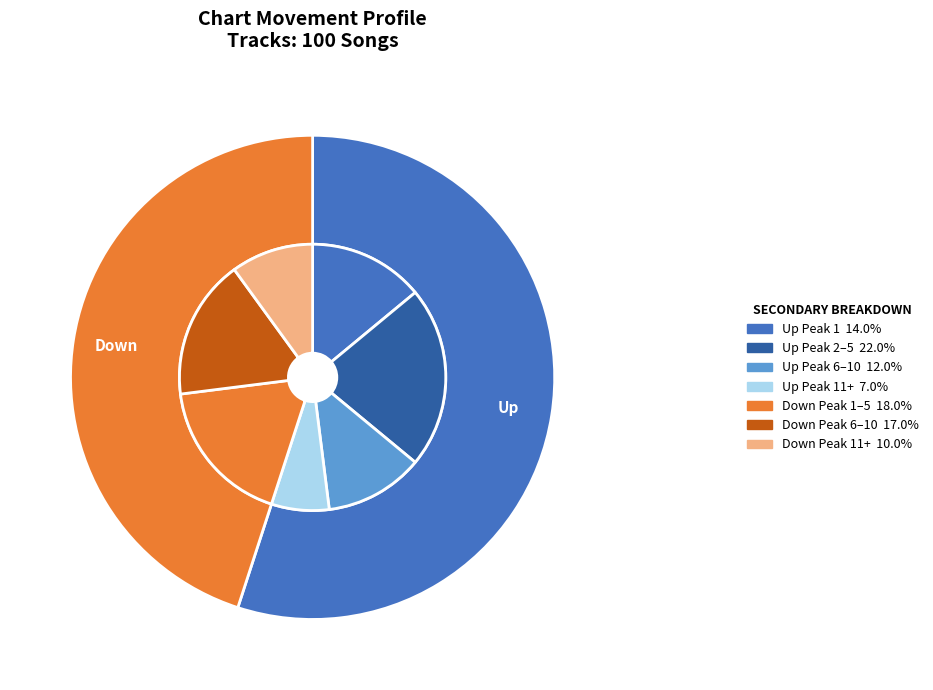

What portion of the pie excludes Up?

45.0%